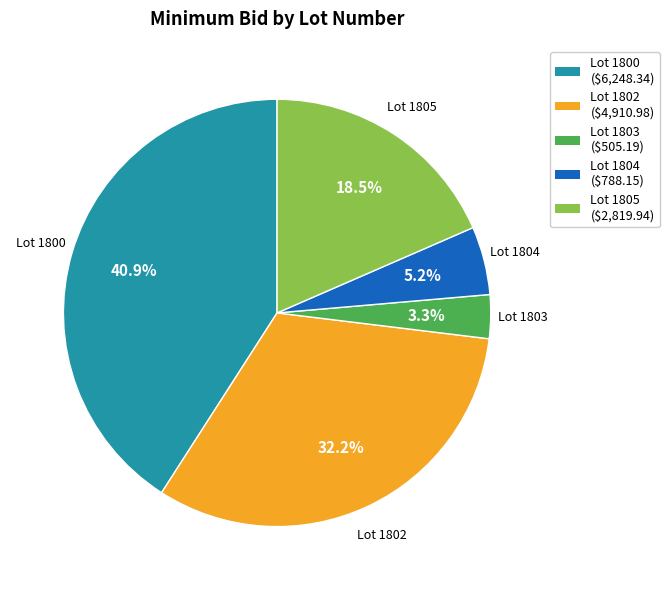

Is there any slice that represents more than half of the pie?

No